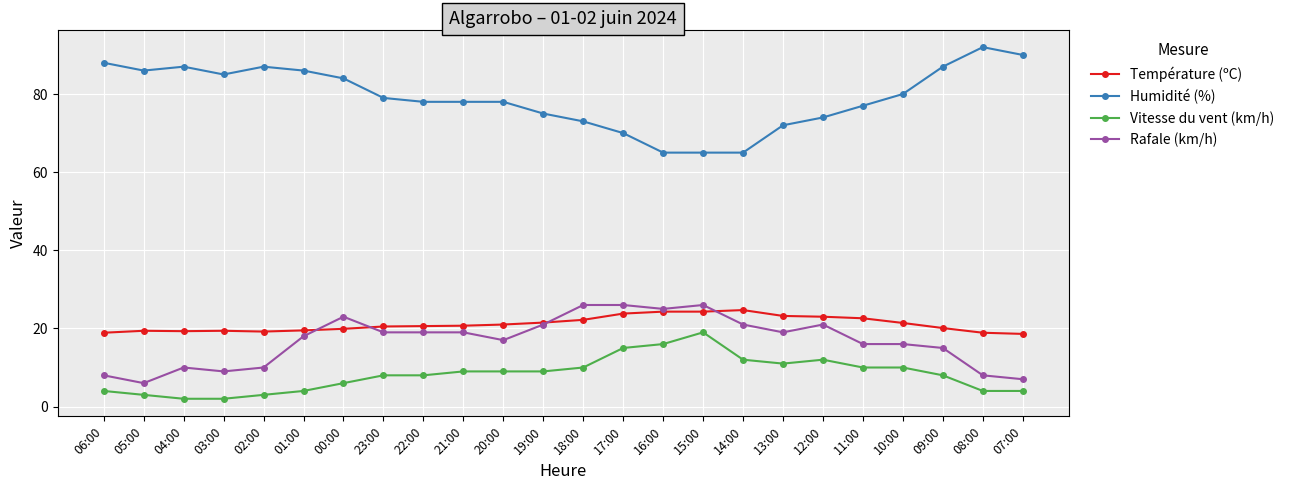

Which series has the largest total across all categories?

Humidité (%)